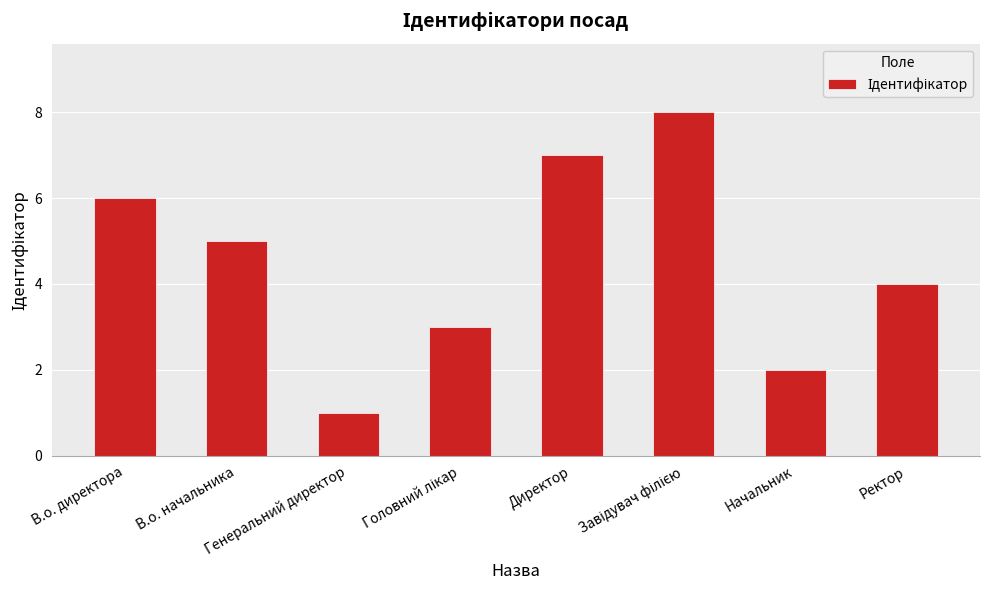

The value at В.о. директора is 6. True or false?

True